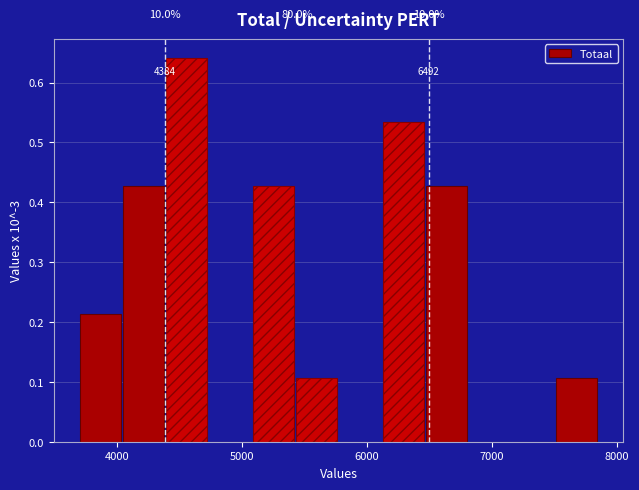

Around what value on the x-axis is the tallest bar? Give the approximate position of its centre, as read against the axis.

4600